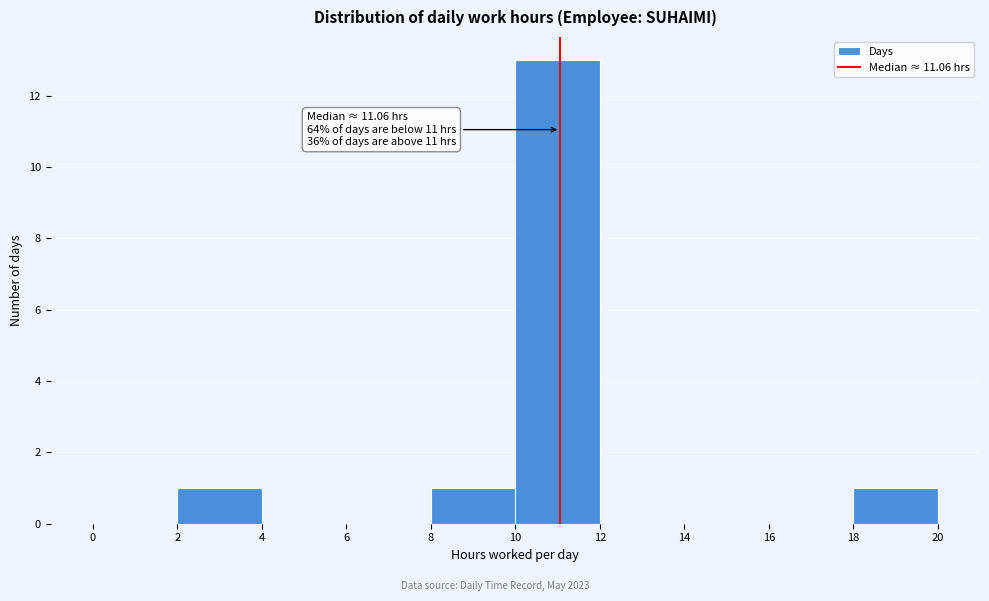

Which range on the x-axis has the tallest bar?

10 to 12